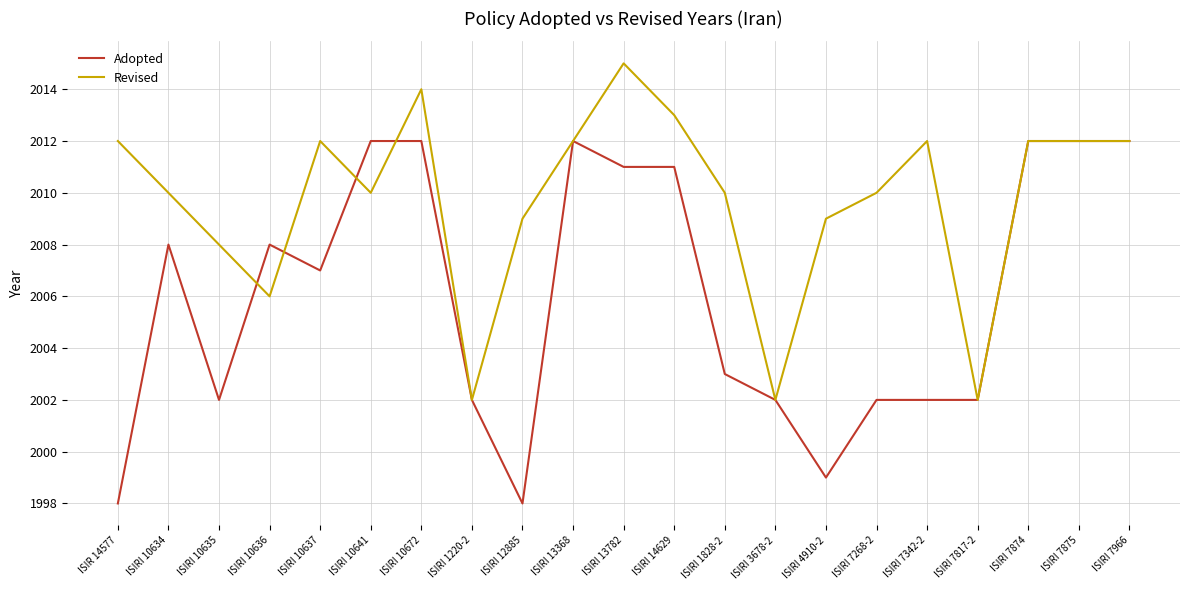

What value does the Revised series have at ISIRI 10636?

2006